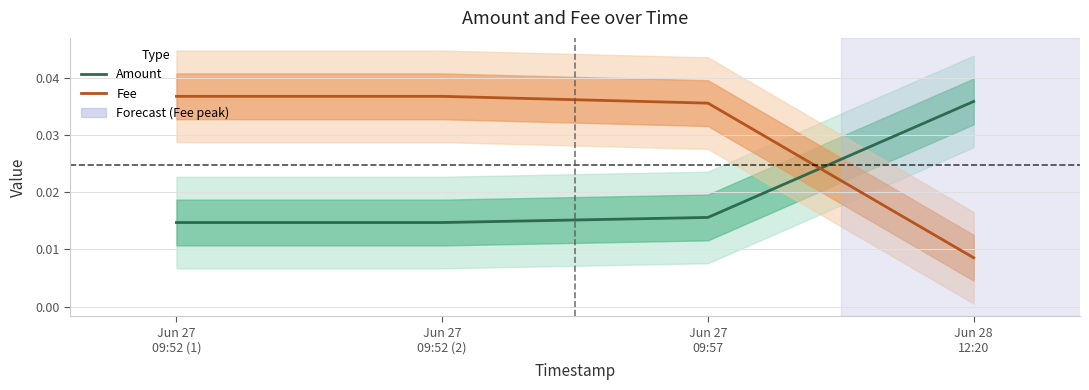

The value of Amount at Jun 28
12:20 is 0.0. True or false?

True